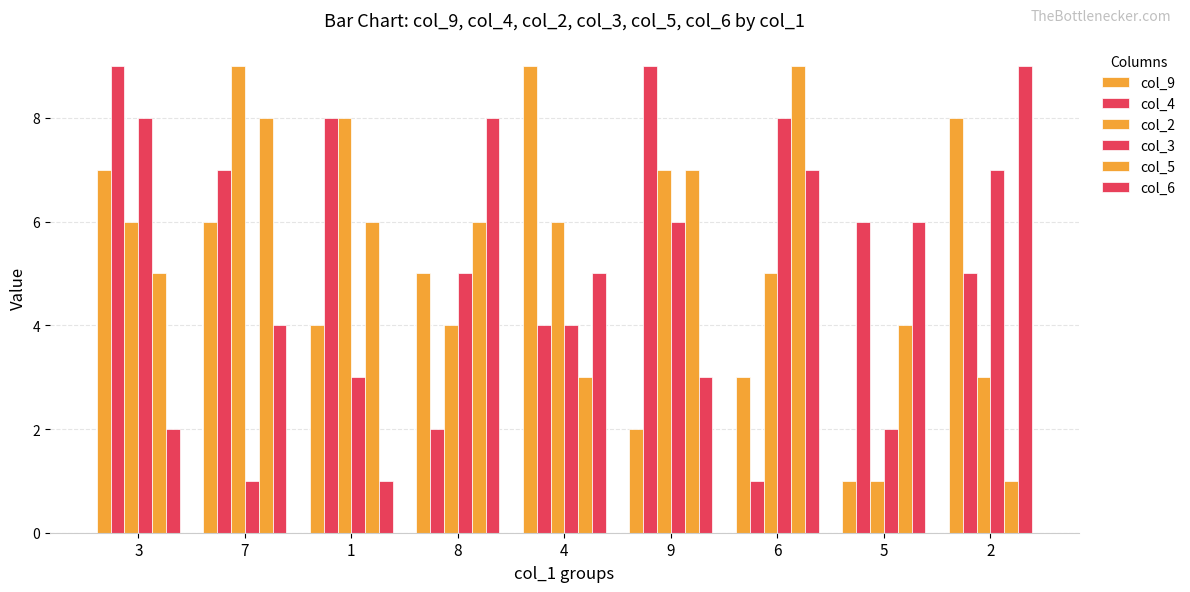

Count the number of data series in this chart.

6